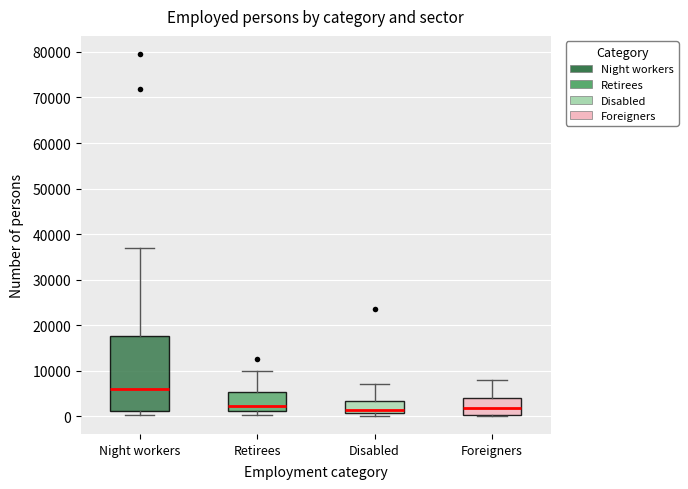

Which box's median line is the highest?

Night workers